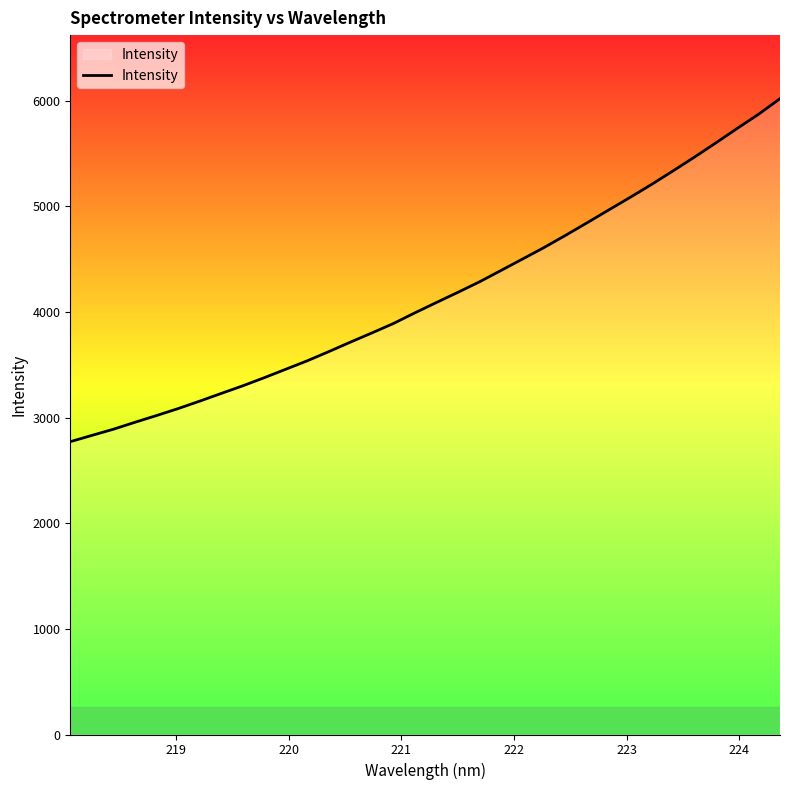

What is the minimum value shown in the chart?

2771.4